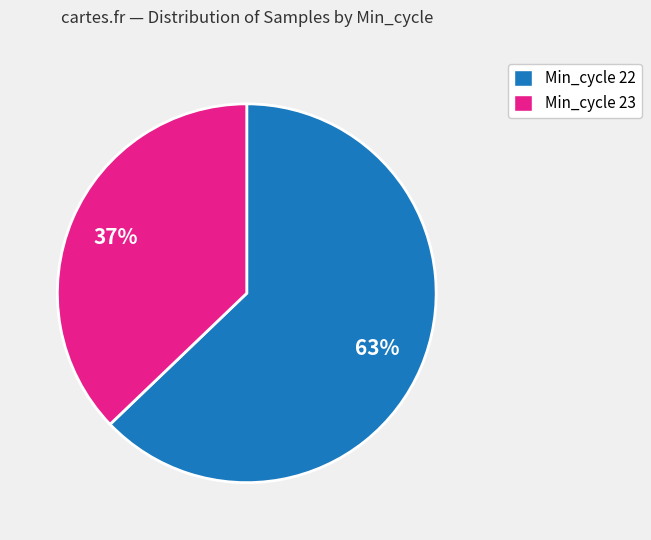

Is there a majority slice in this chart?

Yes